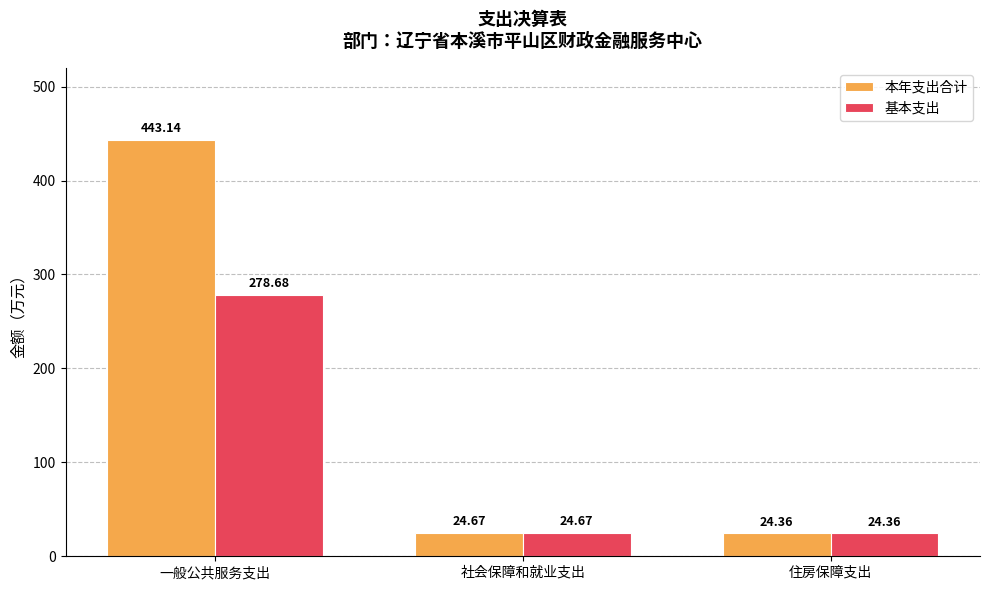

What is the average value of the 基本支出 series?

109.2